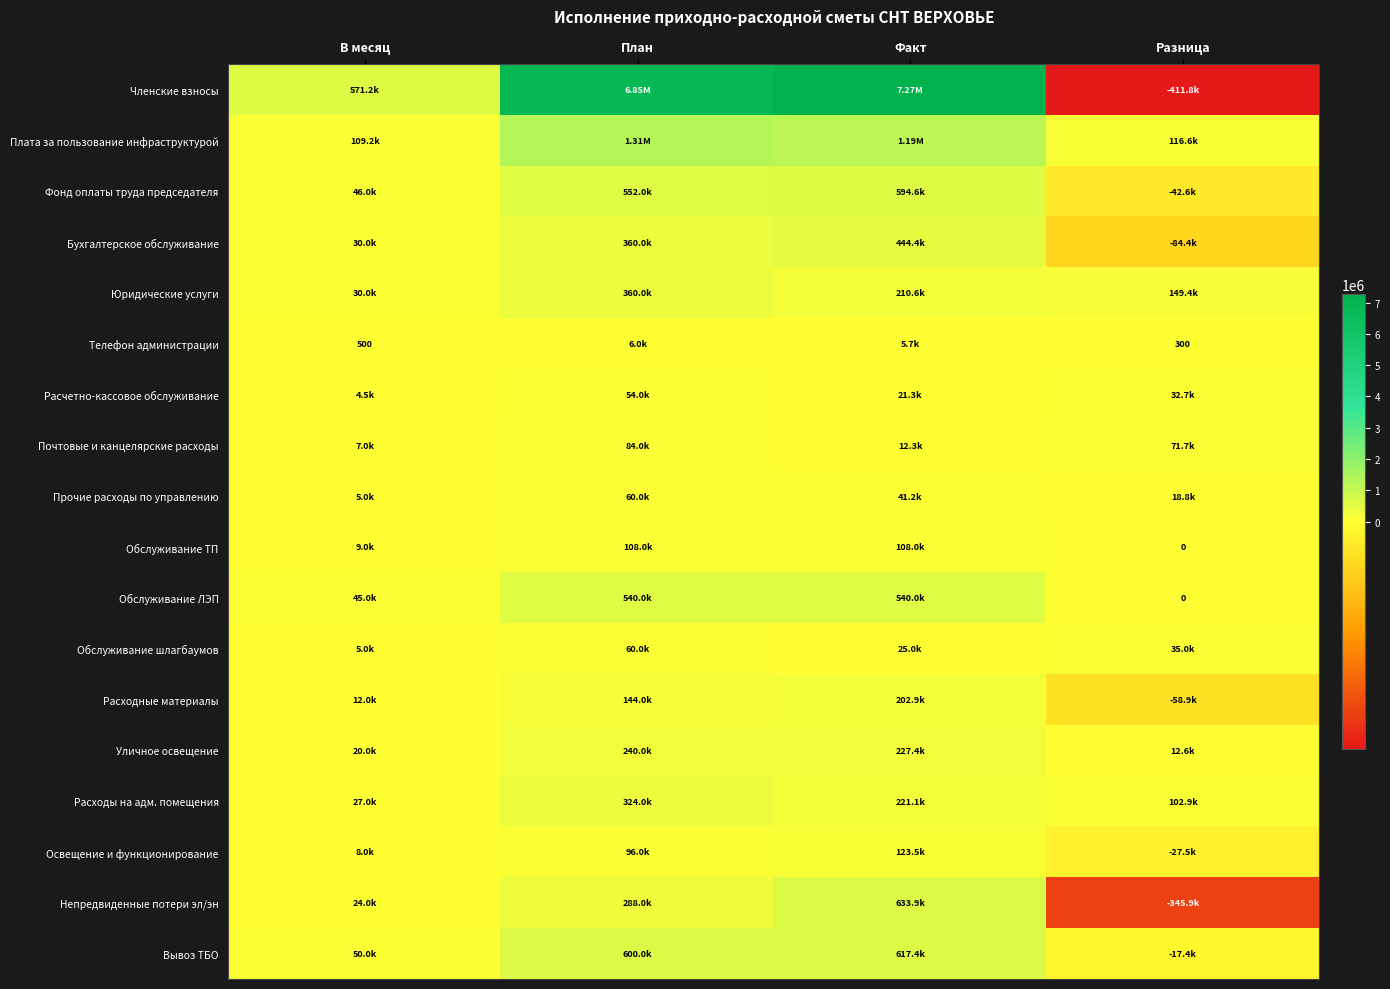

The value of Обслуживание ТП at Разница is 0.0. True or false?

True